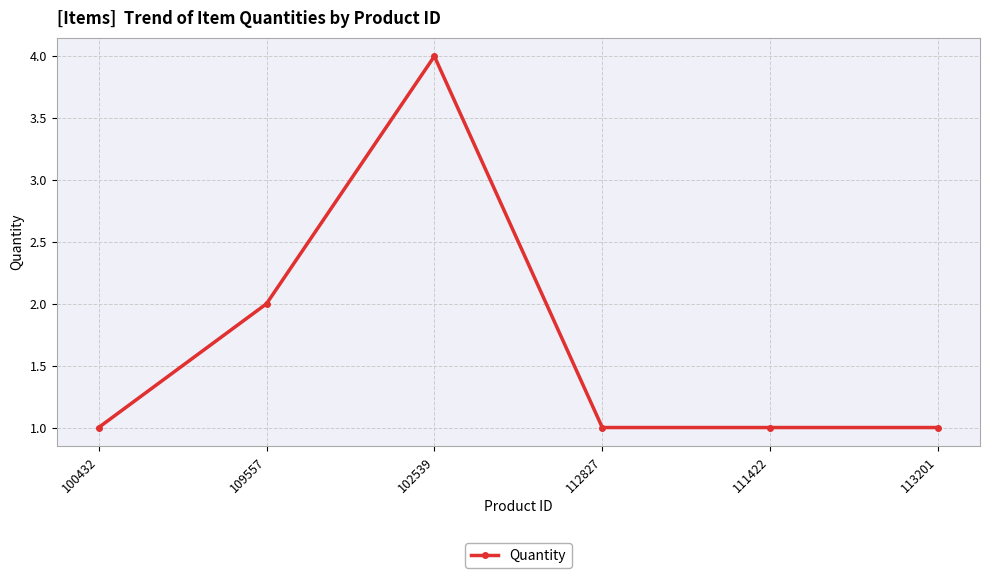

How many series are shown in this chart?

1